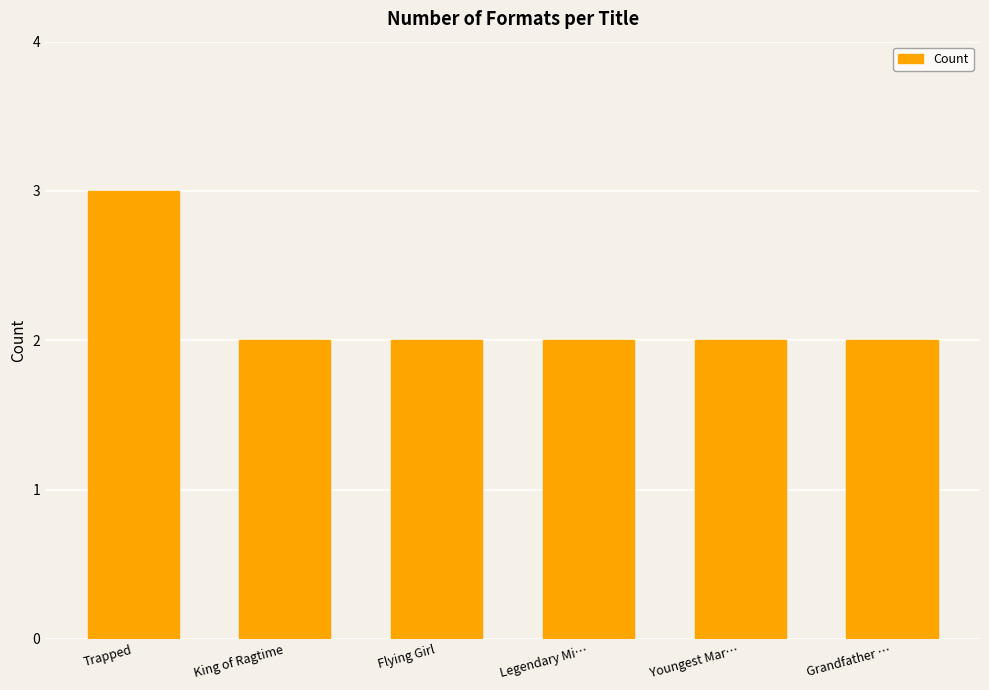

What is the sum of the values at Grandfather … and Youngest Mar…?

4